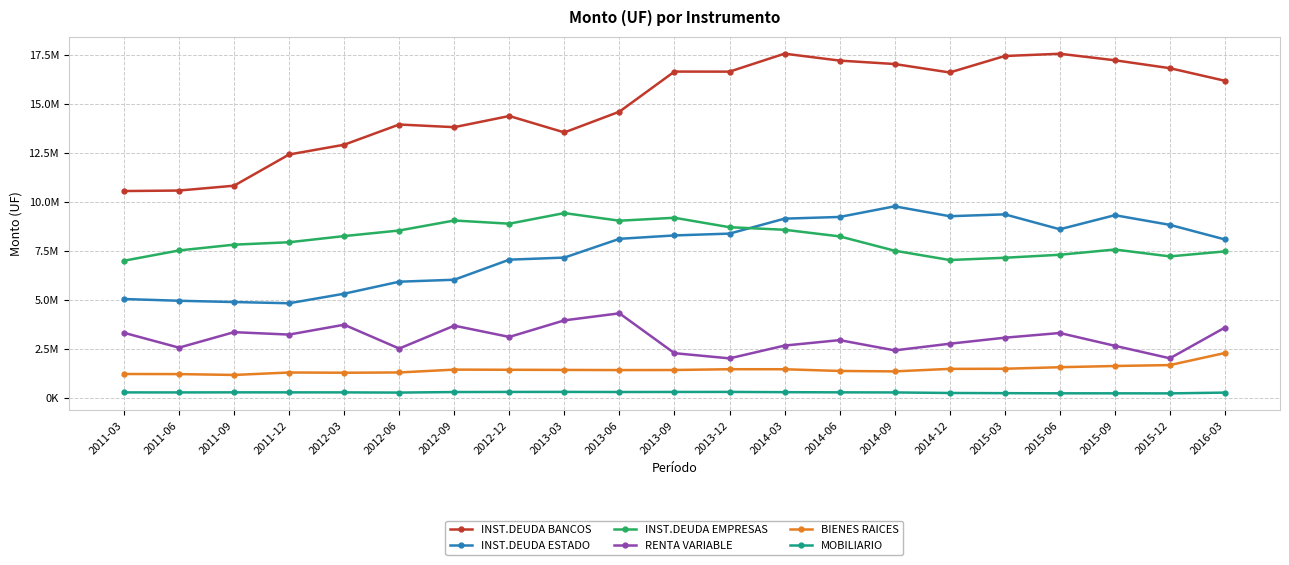

What is the smallest value displayed?

246186.3